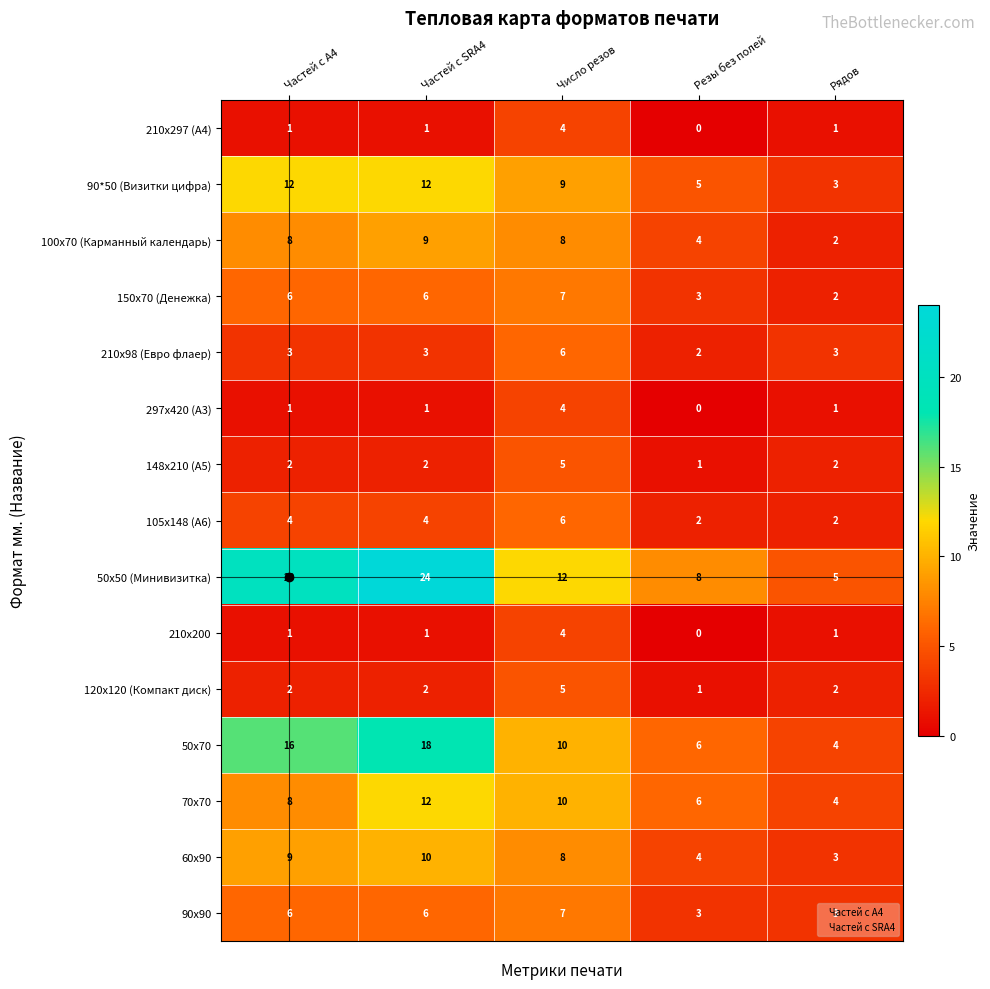

The value of 297х420 (А3) at Рядов is 1. True or false?

True